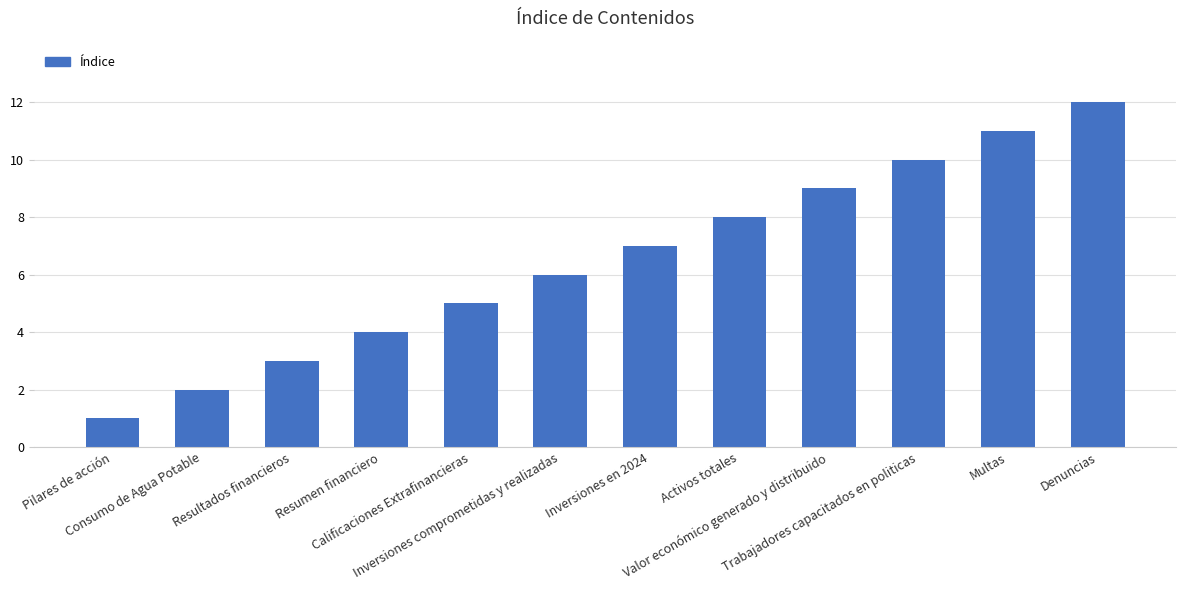

Reading left to right, what are all the values shown in this chart?

Pilares de acción=1	Consumo de Agua Potable=2	Resultados financieros=3	Resumen financiero=4	Calificaciones Extrafinancieras=5	Inversiones comprometidas y realizadas=6	Inversiones en 2024=7	Activos totales=8	Valor económico generado y distribuido=9	Trabajadores capacitados en politicas=10	Multas=11	Denuncias=12